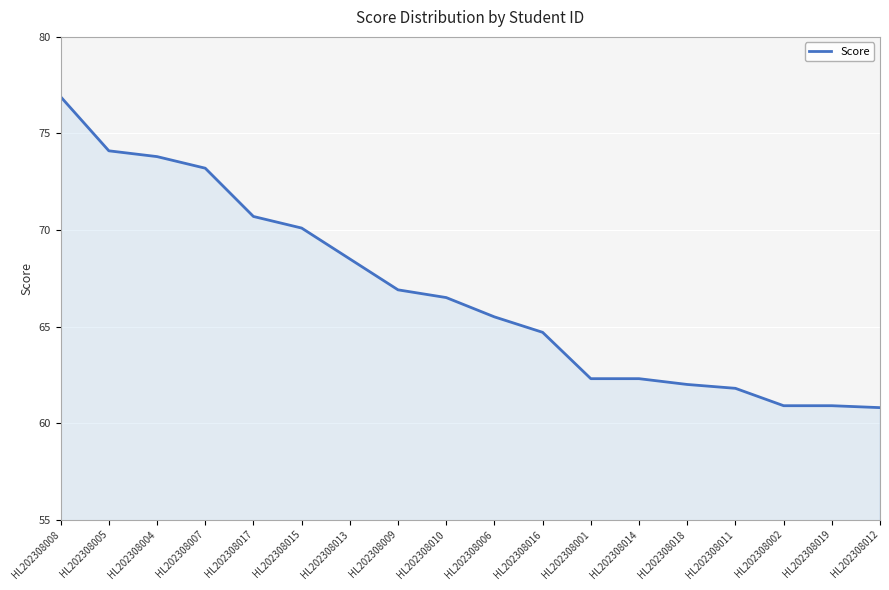

How many lines are shown in the chart?

1